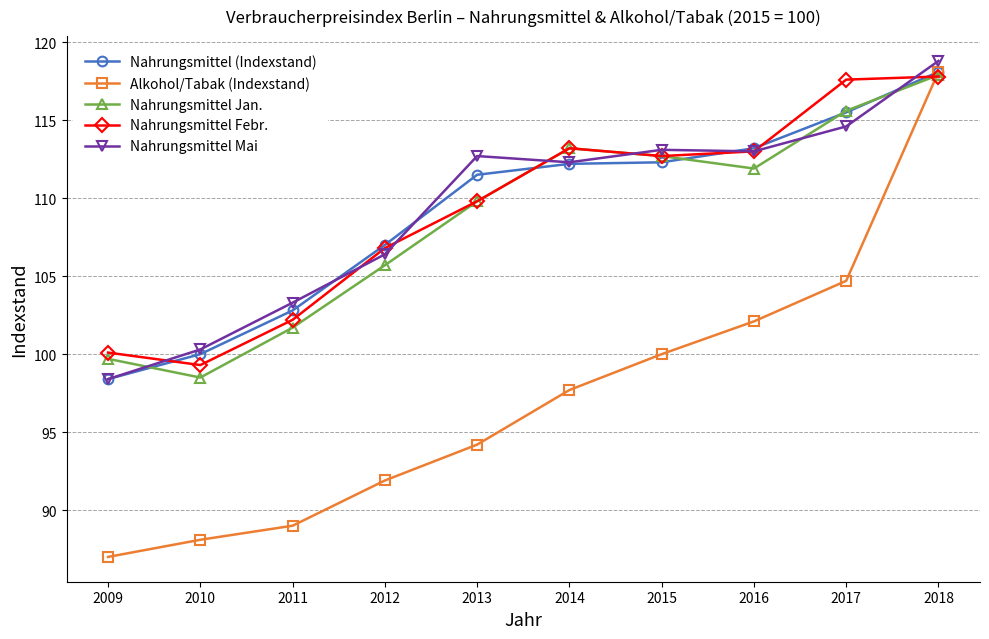

What is the value of the Nahrungsmittel Febr. point at the 7th from the left?

112.7